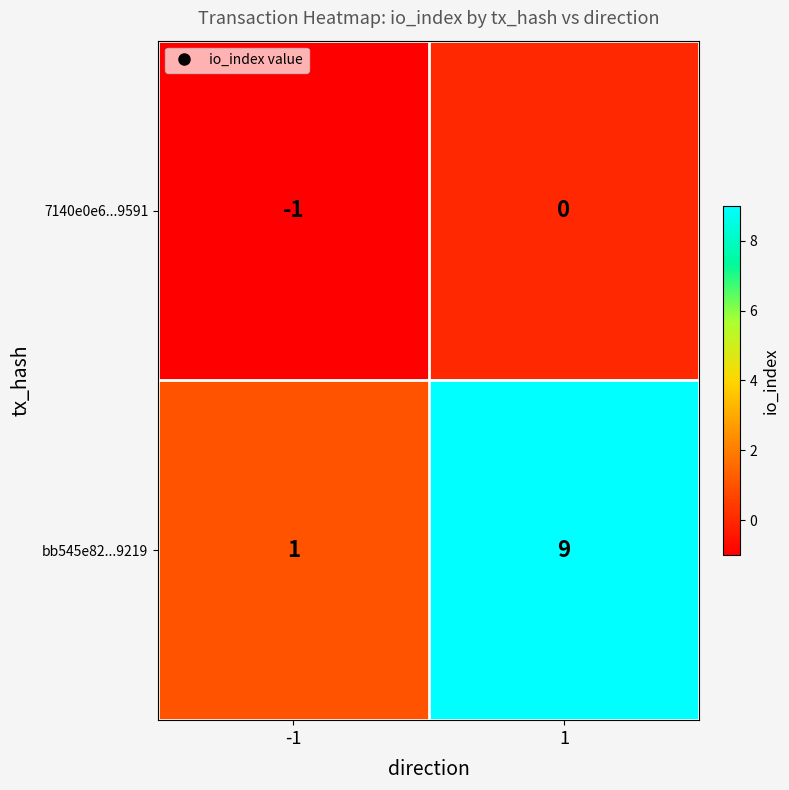

The bb545e82...9219 series shows 1 at -1. True or false?

True